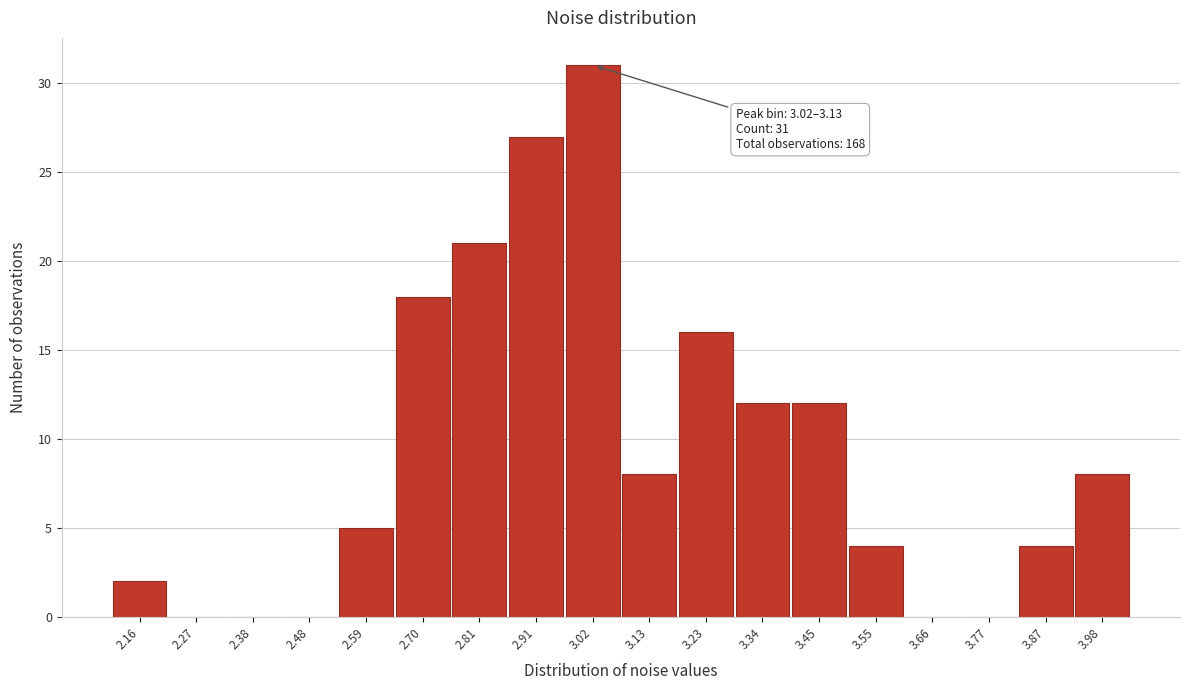

Reading left to right, list all the values displayed in this chart.

2.16=2	2.27=0	2.38=0	2.48=0	2.59=5	2.70=18	2.81=21	2.91=27	3.02=31	3.13=8	3.23=16	3.34=12	3.45=12	3.55=4	3.66=0	3.77=0	3.87=4	3.98=8